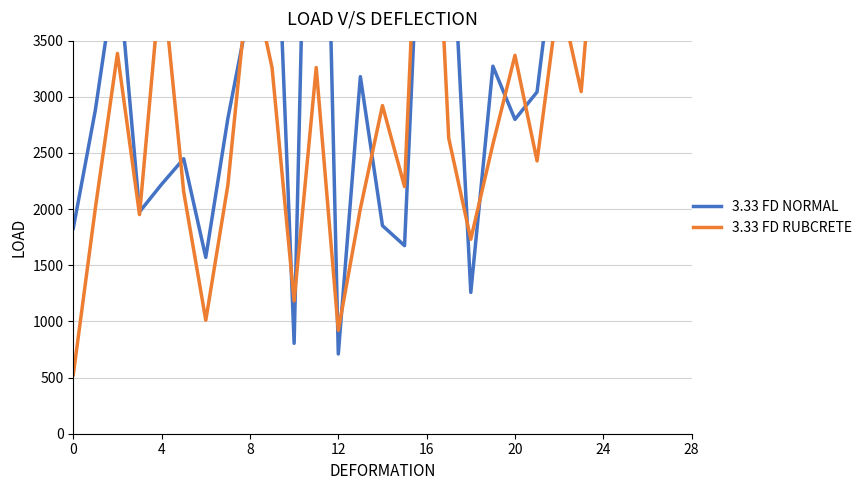

What is the label of the 3rd point from the left?

8